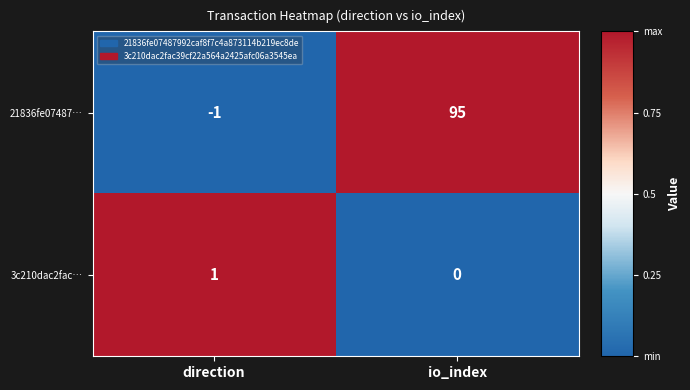

Reading left to right, transcribe all the data shown in this chart.

21836fe07487…: -1	95
3c210dac2fac…: 1	0